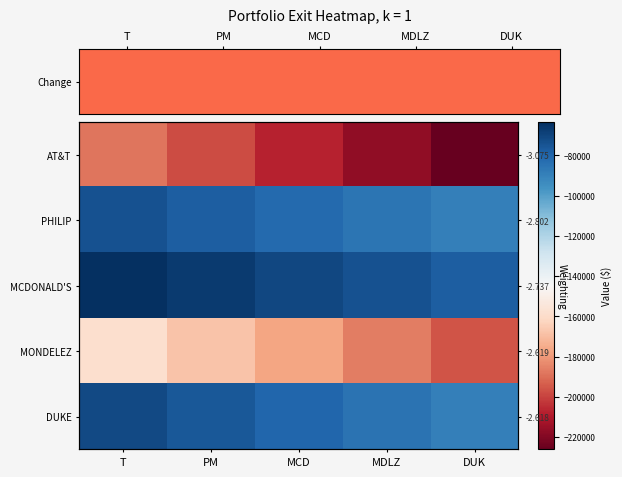

How many values in the AT&T series exceed -207260?

2